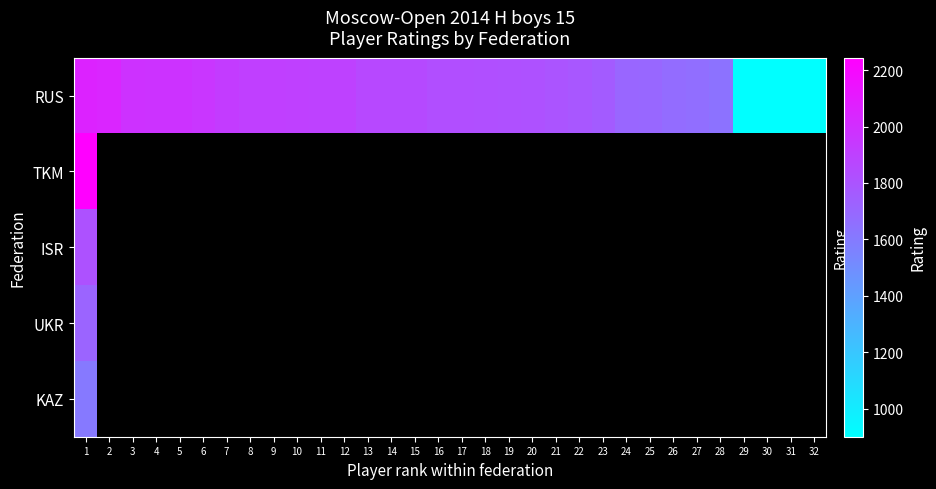

At which label is ISR closest to 1810?

1